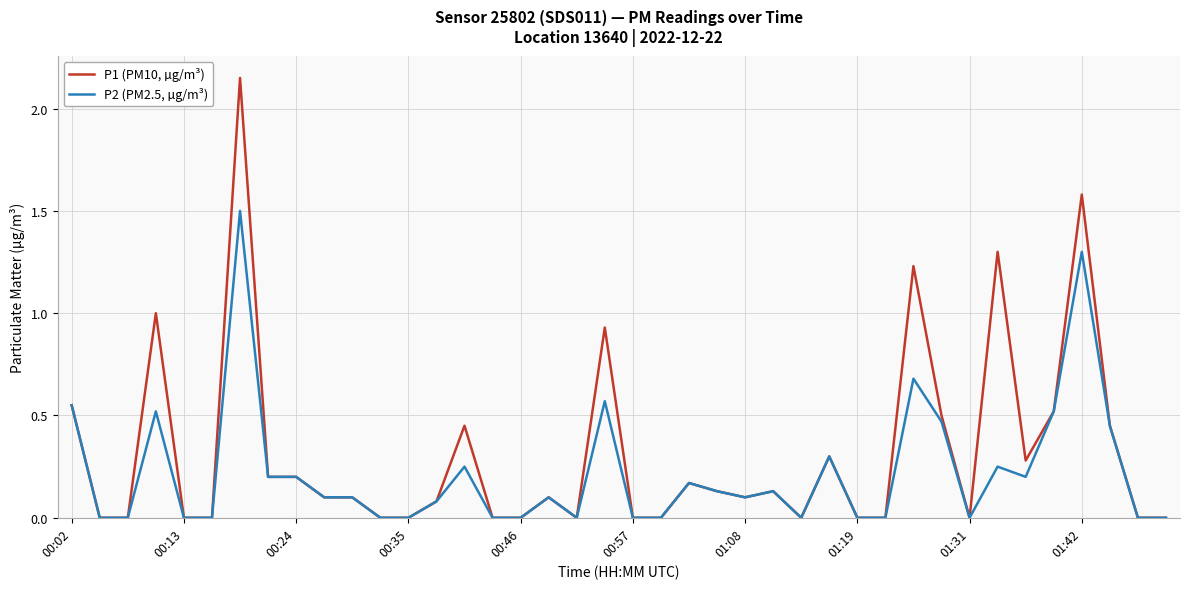

List the series in order of their peak value, highest first.

P1 (PM10, µg/m³), P2 (PM2.5, µg/m³)